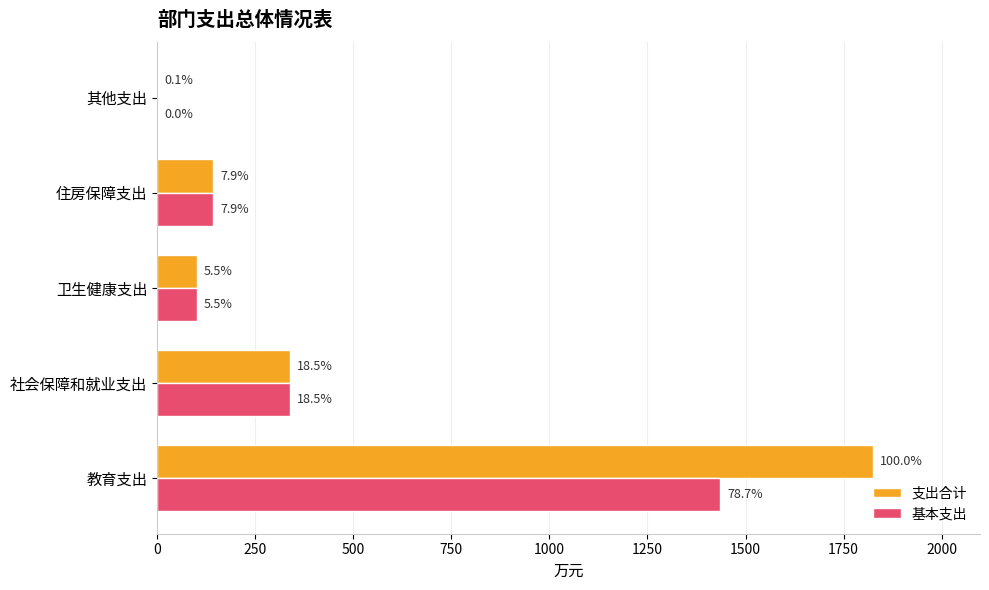

What are all the series names shown in the legend?

支出合计, 基本支出